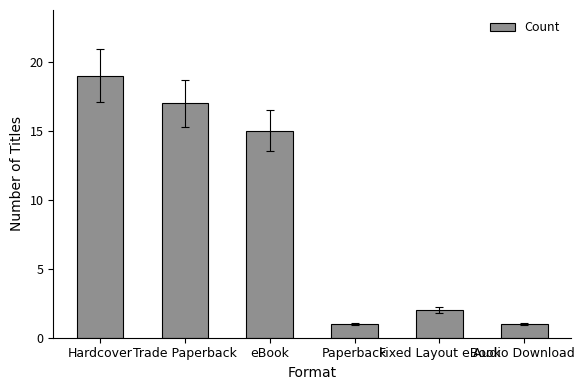

What is the change in value from Trade Paperback to Paperback?

-16